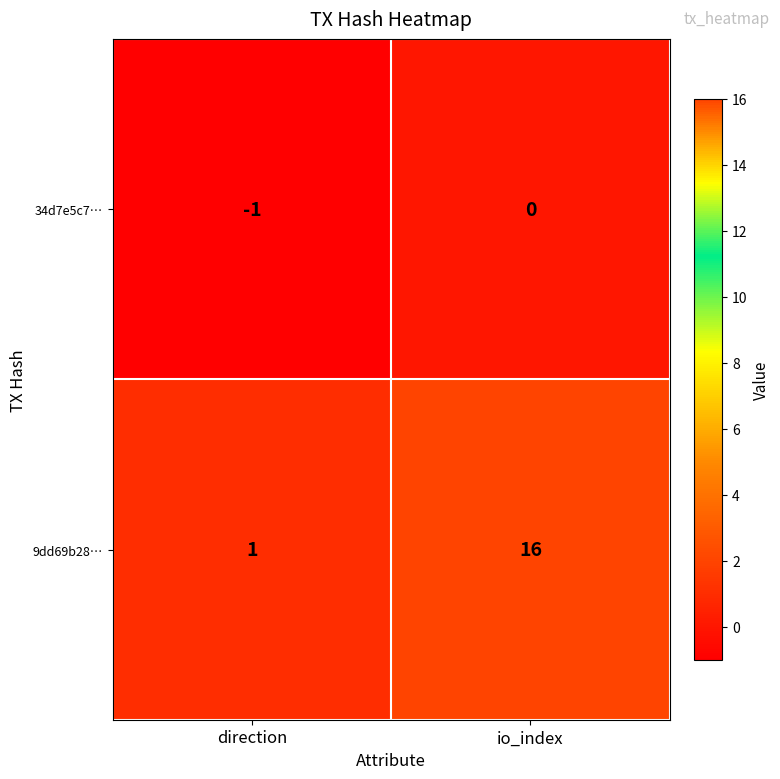

The value of 9dd69b28… at direction is 2. True or false?

False